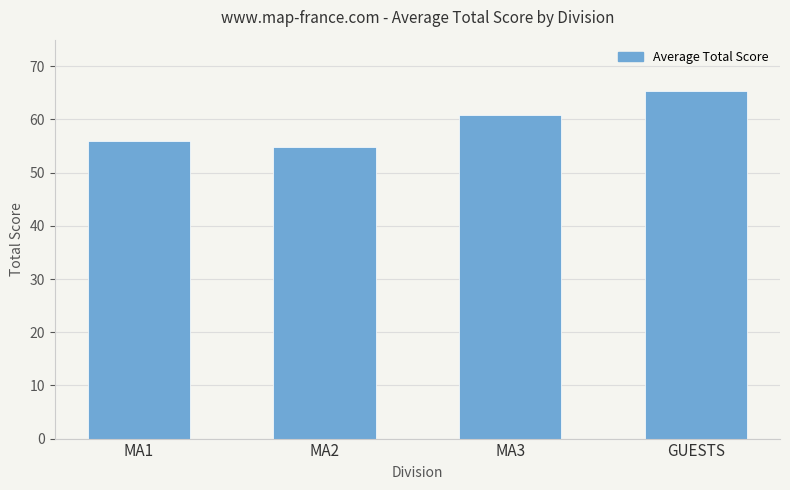

Which category has the highest value across all series?

GUESTS